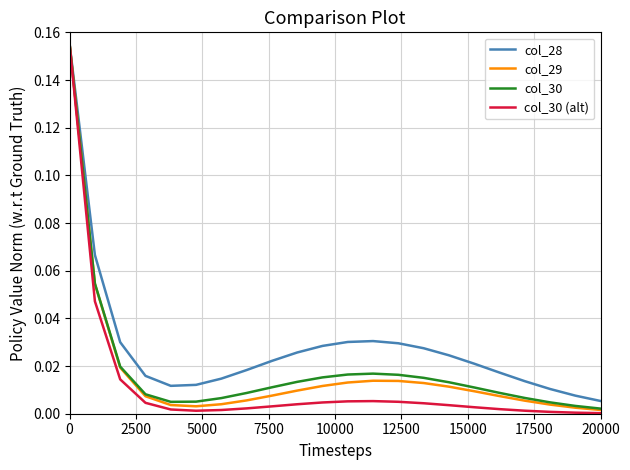

Does the chart display data point markers on the line(s)?

No